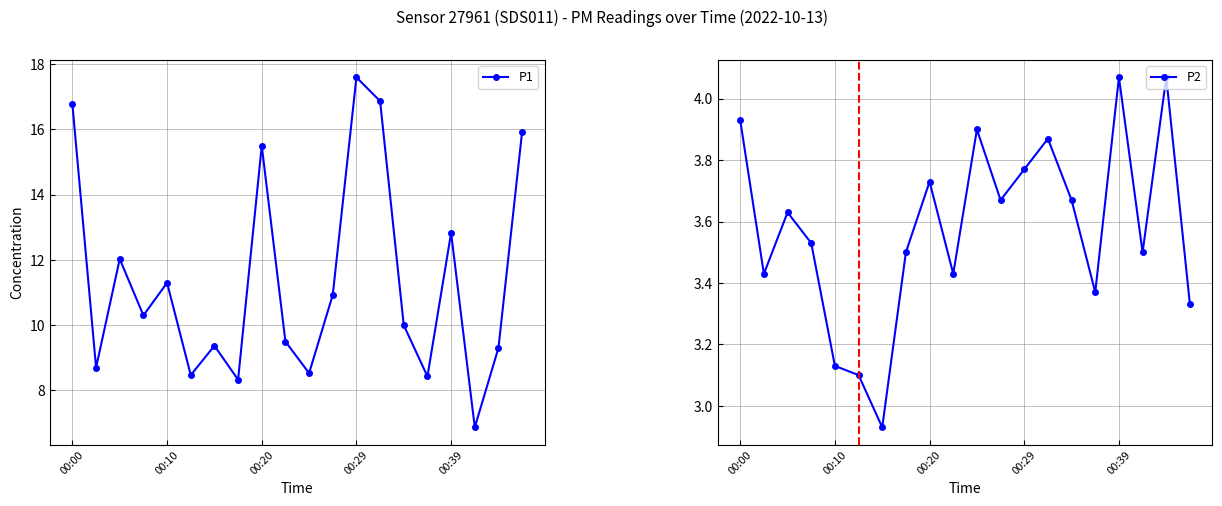

What is the sum of all P2 values?

71.6